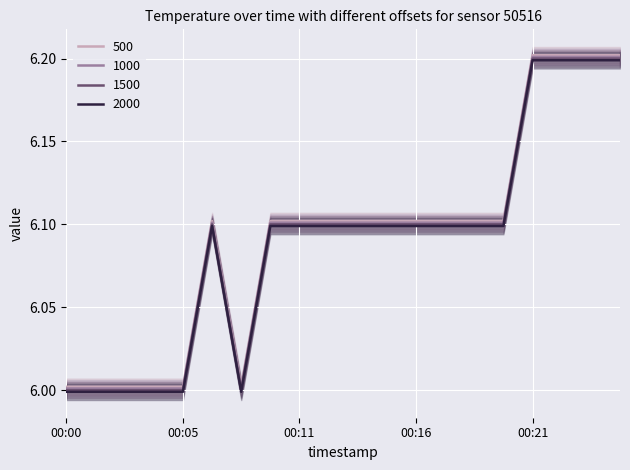

True or false: the data shows 10.0 at 00:16.

False